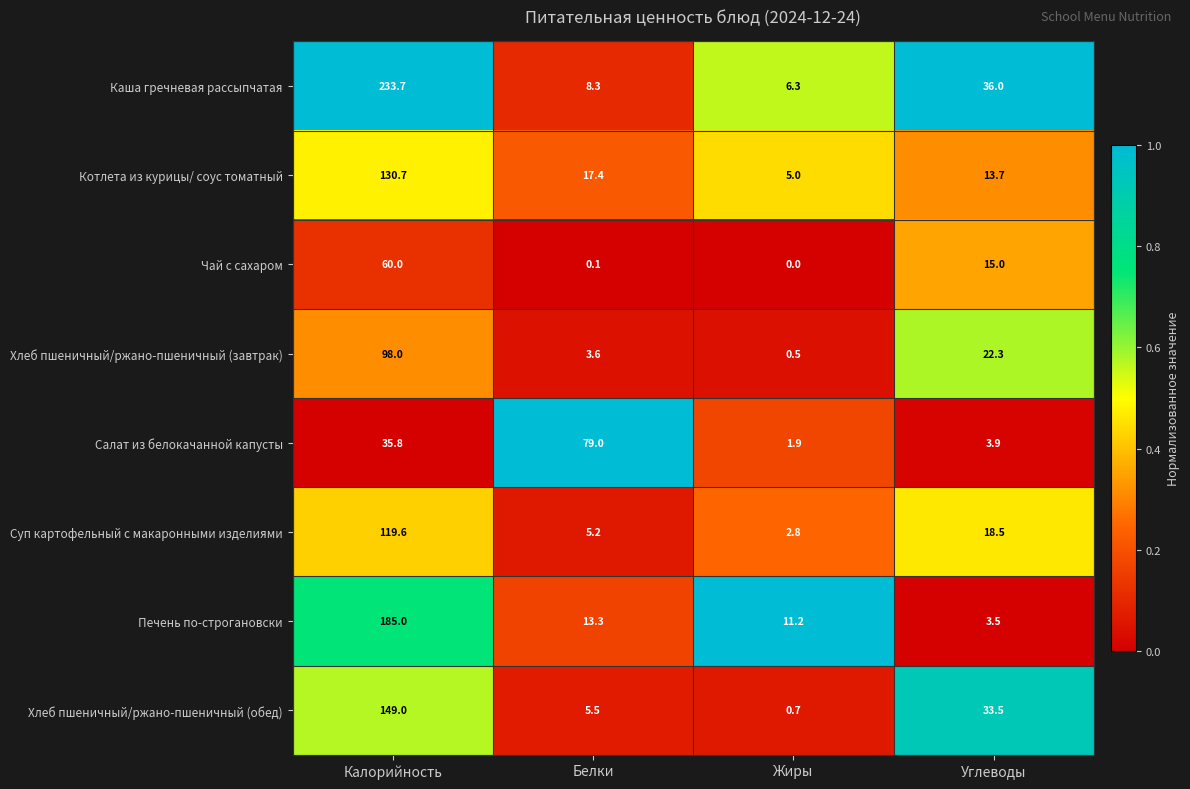

At Калорийность, list the series in order from largest to smallest.

Каша гречневая рассыпчатая, Печень по-строгановски, Хлеб пшеничный/ржано-пшеничный (обед), Котлета из курицы/ соус томатный, Суп картофельный с макаронными изделиями, Хлеб пшеничный/ржано-пшеничный (завтрак), Чай с сахаром, Салат из белокачанной капусты